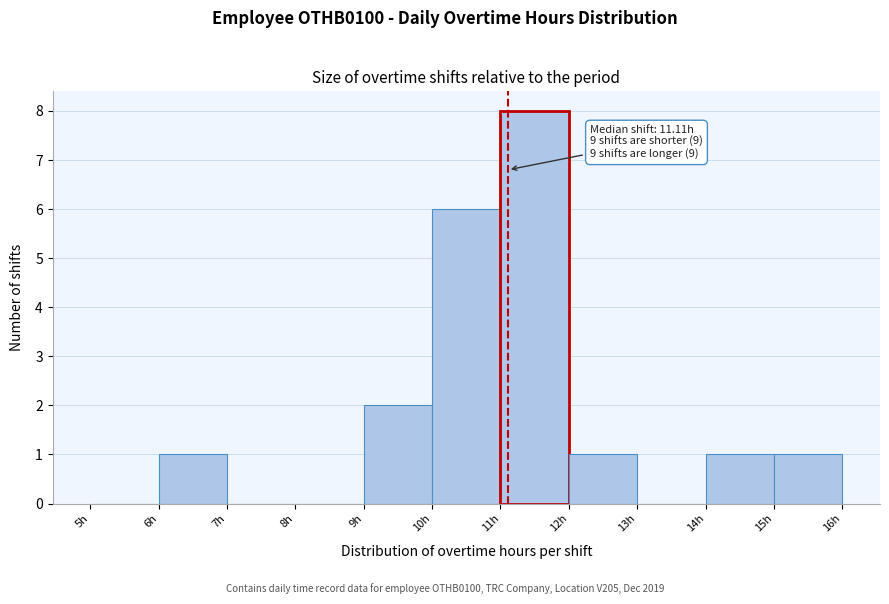

Which range on the x-axis has the tallest bar?

11 to 12